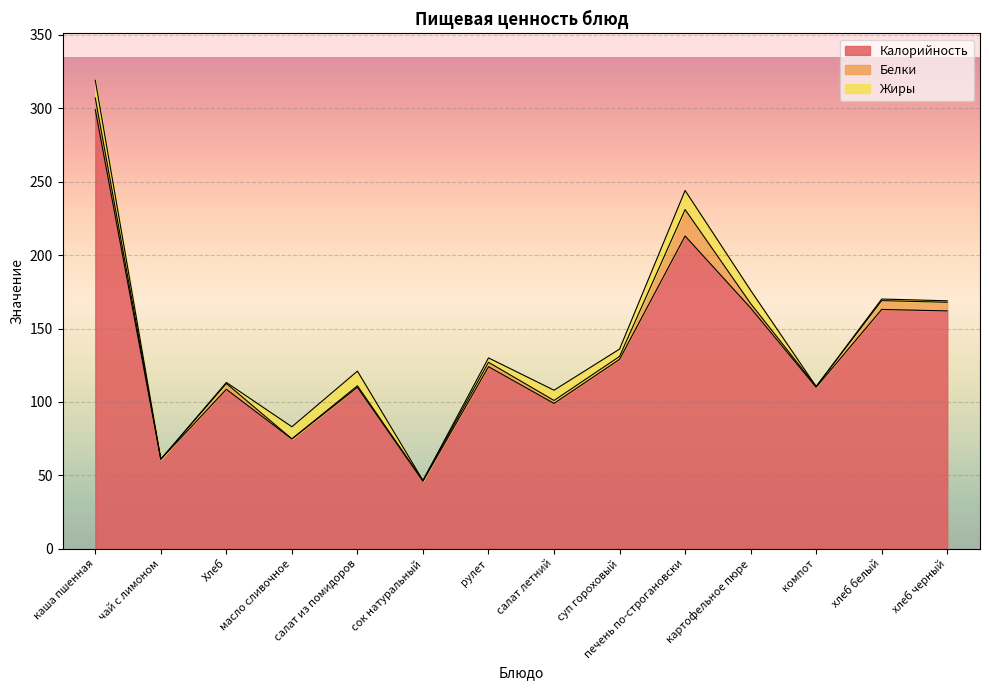

The Жиры series shows 0.7 at хлеб белый. True or false?

False